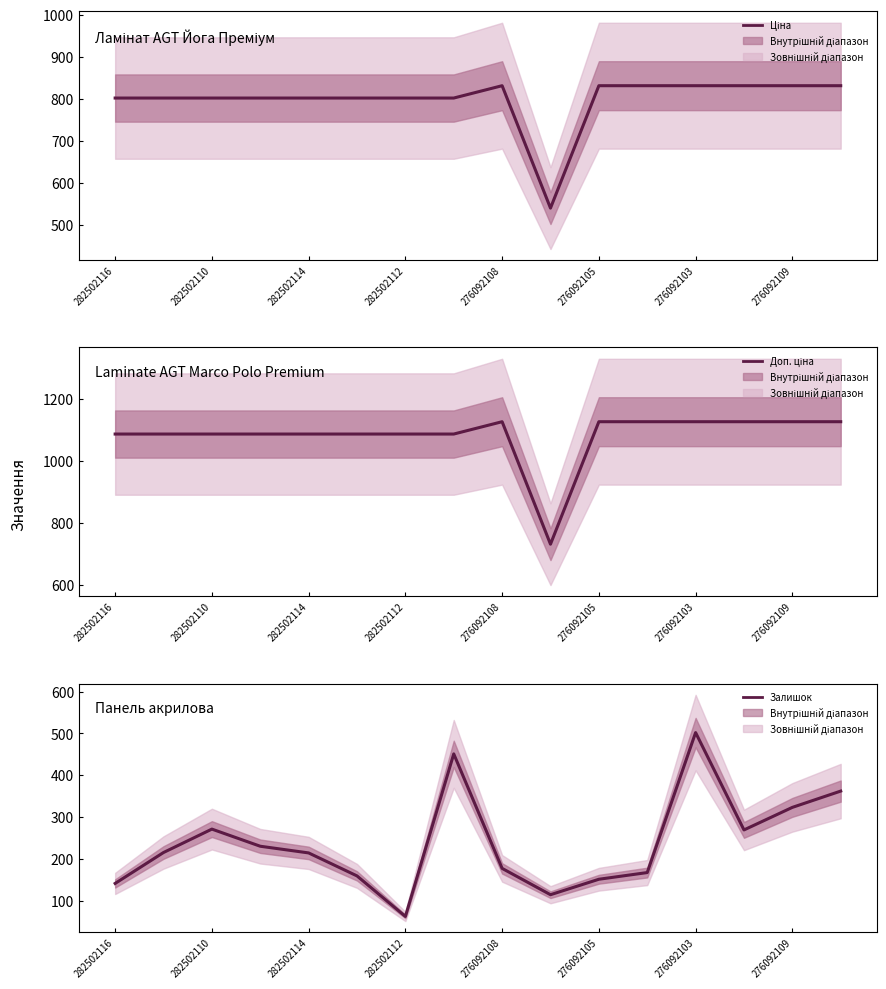

At which label does Залишок reach its peak?

276092103